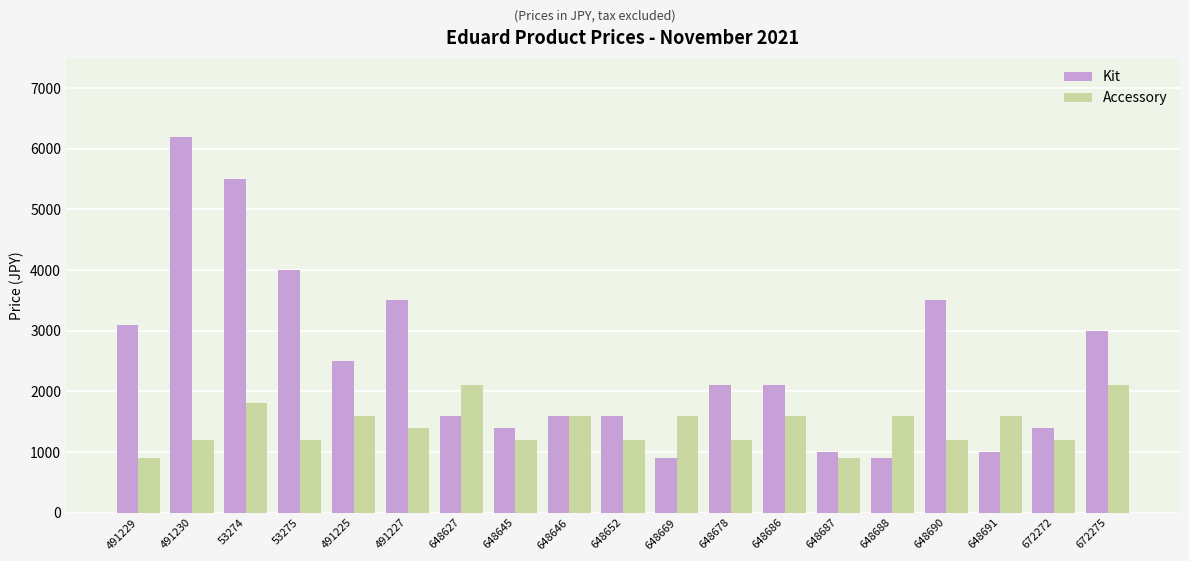

Reading left to right, what are all the values shown in this chart?

Kit: 491229=3100	491230=6200	53274=5500	53275=4000	491225=2500	491227=3500	648627=1600	648645=1400	648646=1600	648652=1600	648669=900	648678=2100	648686=2100	648687=1000	648688=900	648690=3500	648691=1000	672272=1400	672275=3000
Accessory: 491229=900	491230=1200	53274=1800	53275=1200	491225=1600	491227=1400	648627=2100	648645=1200	648646=1600	648652=1200	648669=1600	648678=1200	648686=1600	648687=900	648688=1600	648690=1200	648691=1600	672272=1200	672275=2100